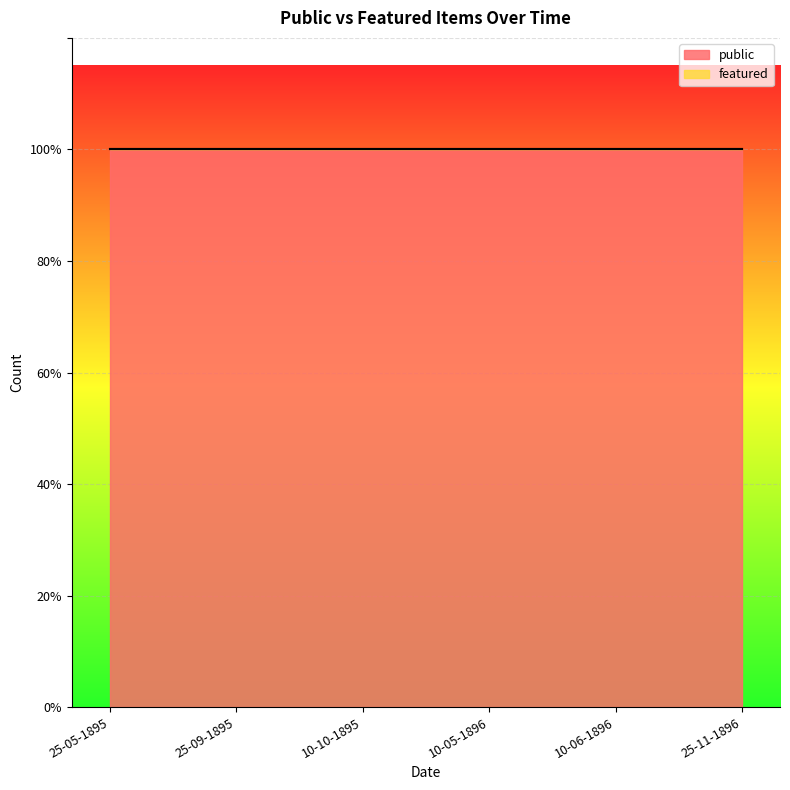

What position from the left is 10-10-1895?

3